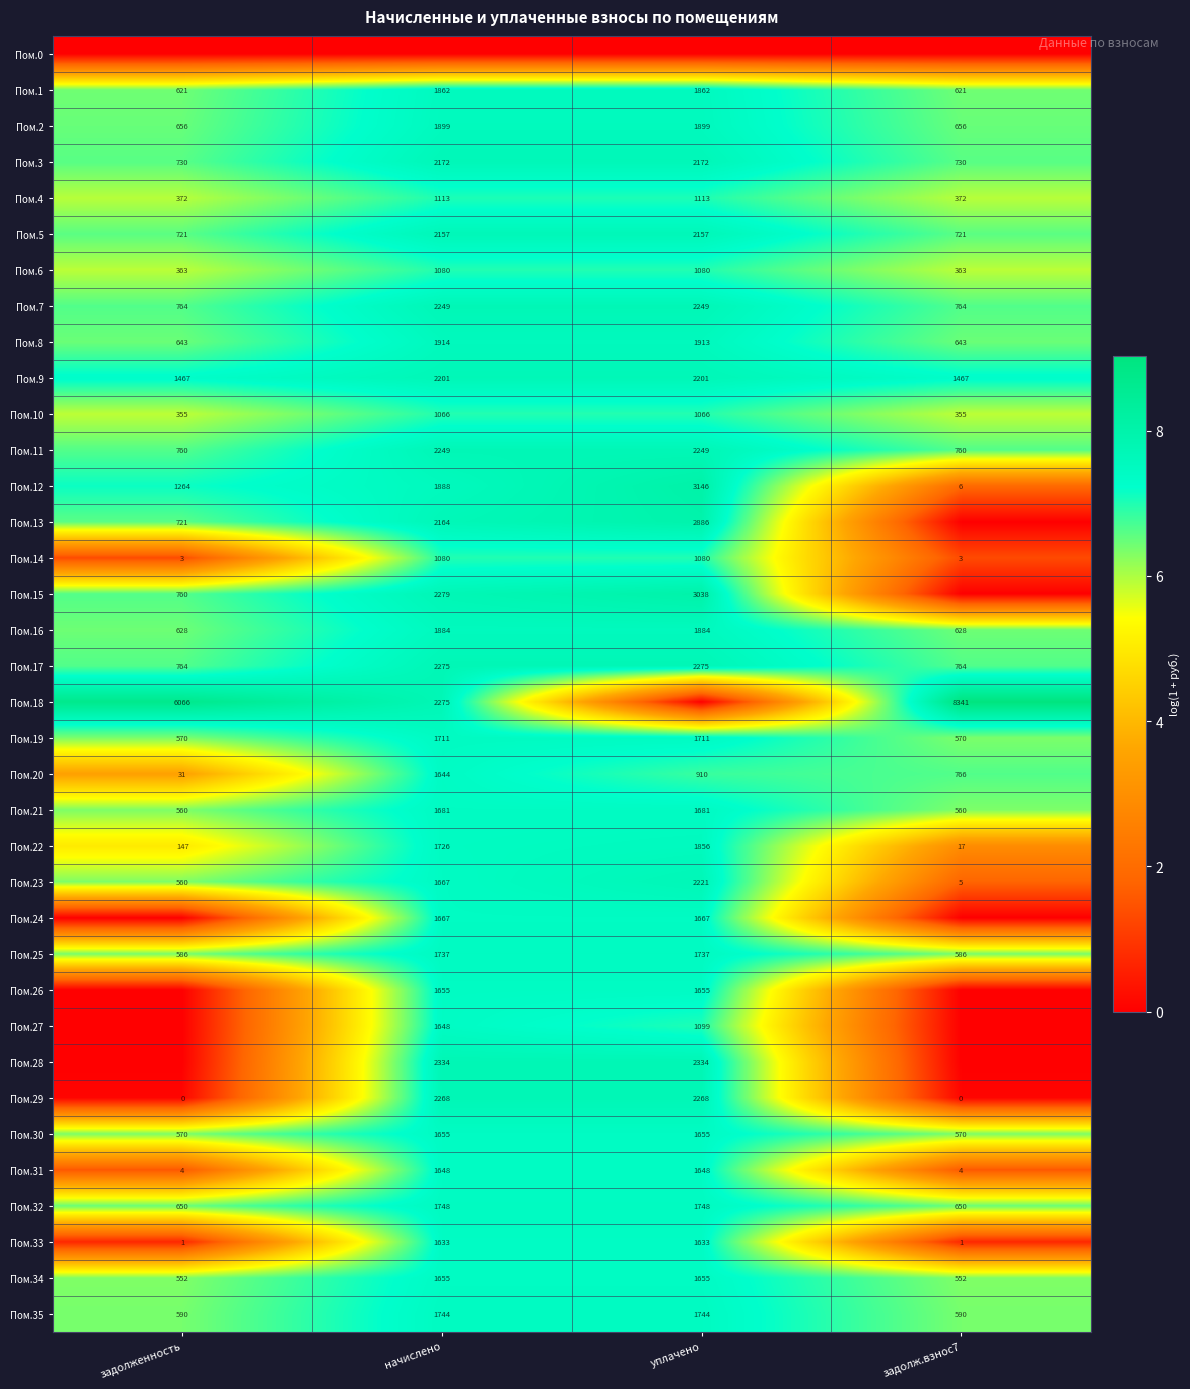

Which has a higher value, начислено or задолженность?

начислено